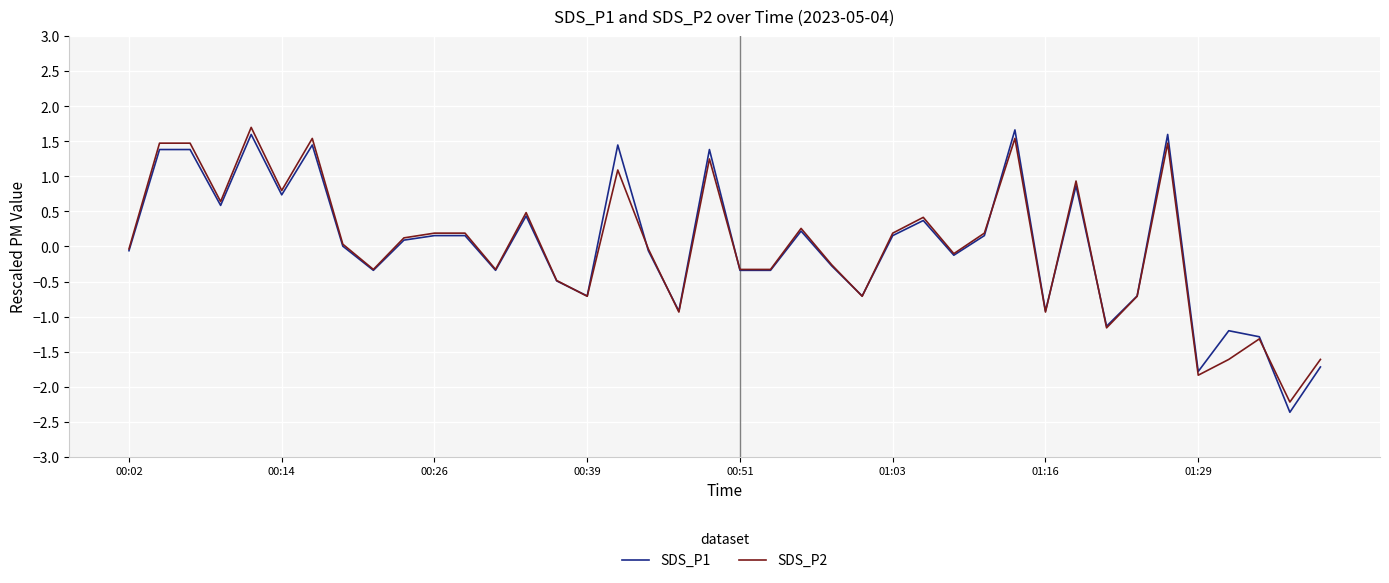

What is the maximum value shown in the chart?

1.7